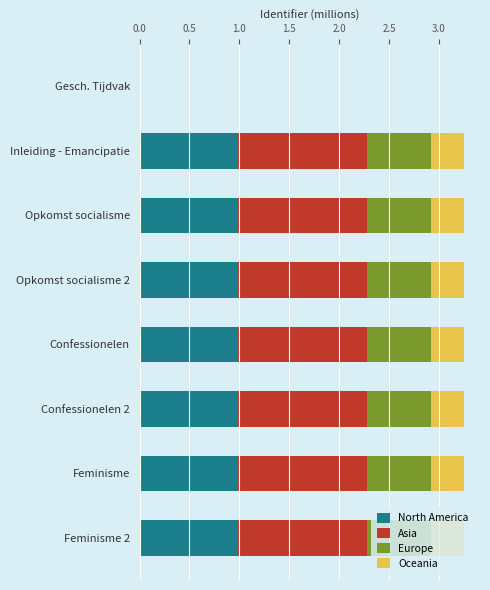

What is the sum of the North America values at Gesch. Tijdvak and Inleiding - Emancipatie?

1.0